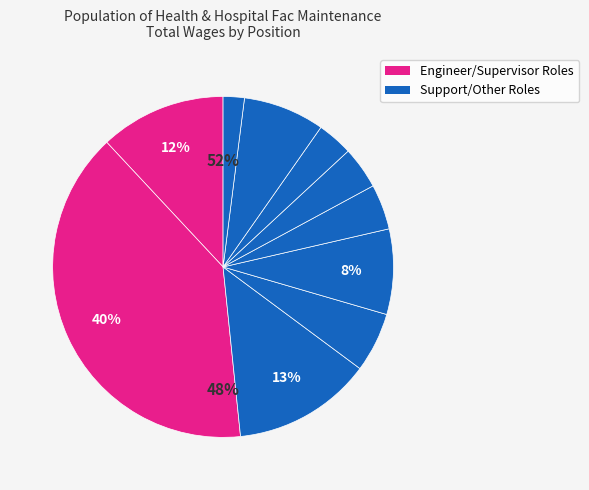

To the nearest percent, what is the average slice percentage?

10%